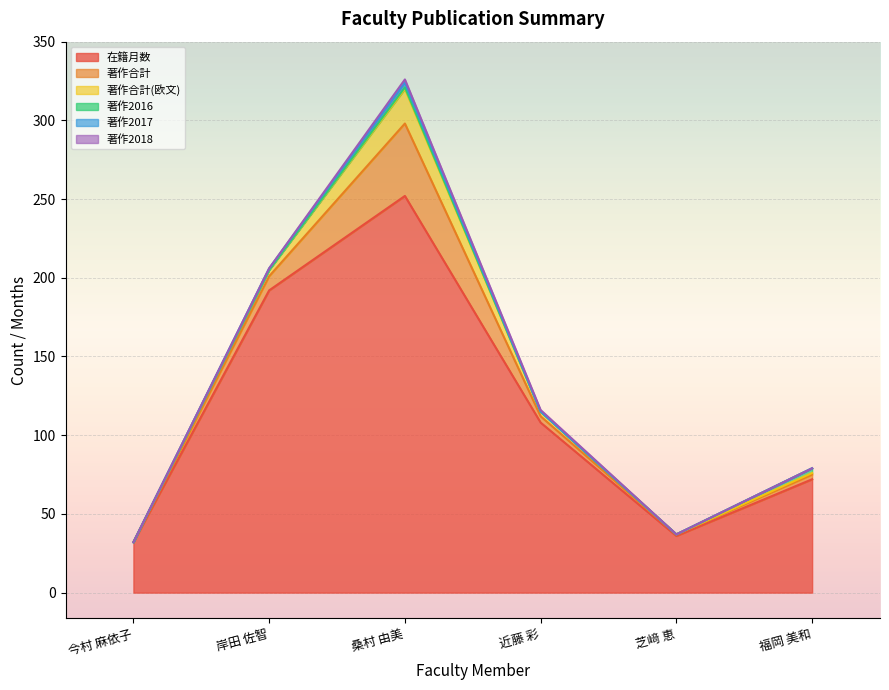

The value of 著作2018 at 福岡 美和 is 0. True or false?

True